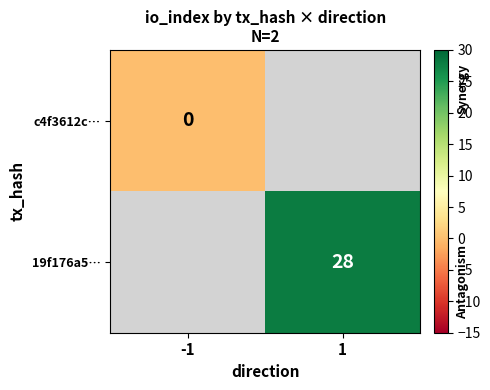

The 19f176a5… series shows 28 at 1. True or false?

True